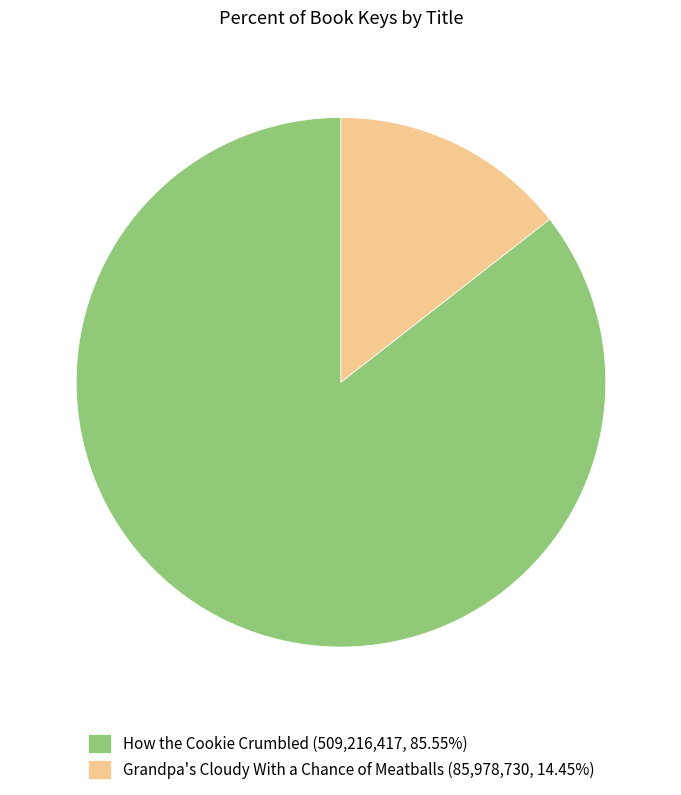

Combined, do How the Cookie Crumbled (509,216,417, 85.55%) and Grandpa's Cloudy With a Chance of Meatballs (85,978,730, 14.45%) account for over 50%?

Yes